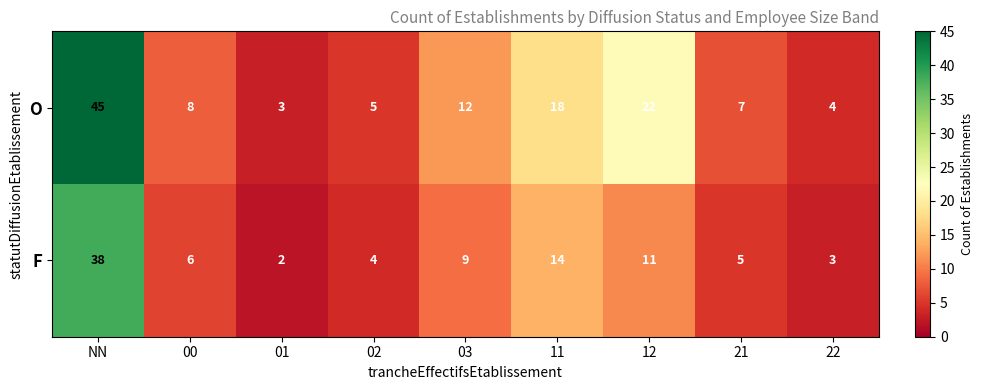

What is the smallest value displayed?

2